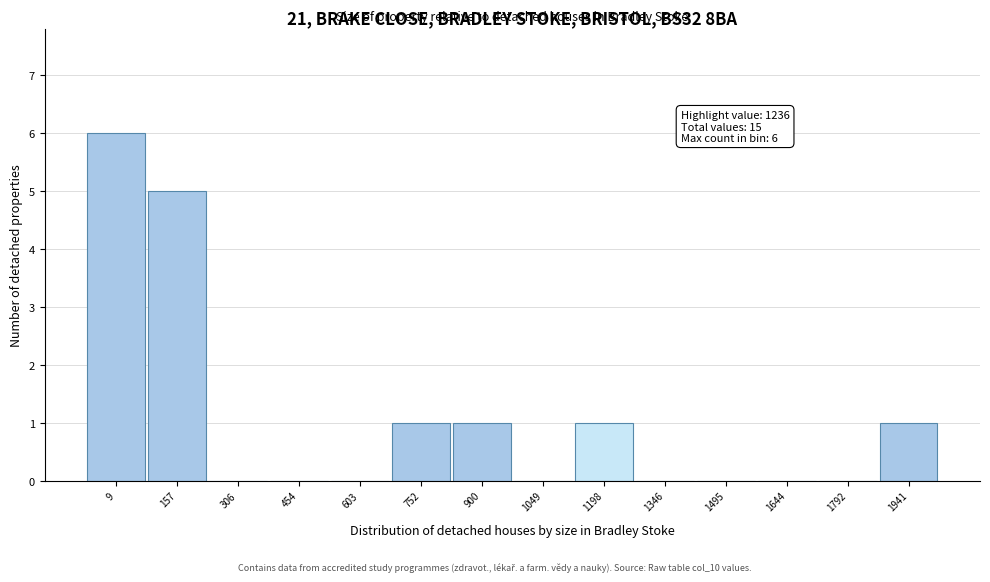

Reading left to right, transcribe all the data shown in this chart.

9=6	157=5	306=0	454=0	603=0	752=1	900=1	1049=0	1198=1	1346=0	1495=0	1644=0	1792=0	1941=1